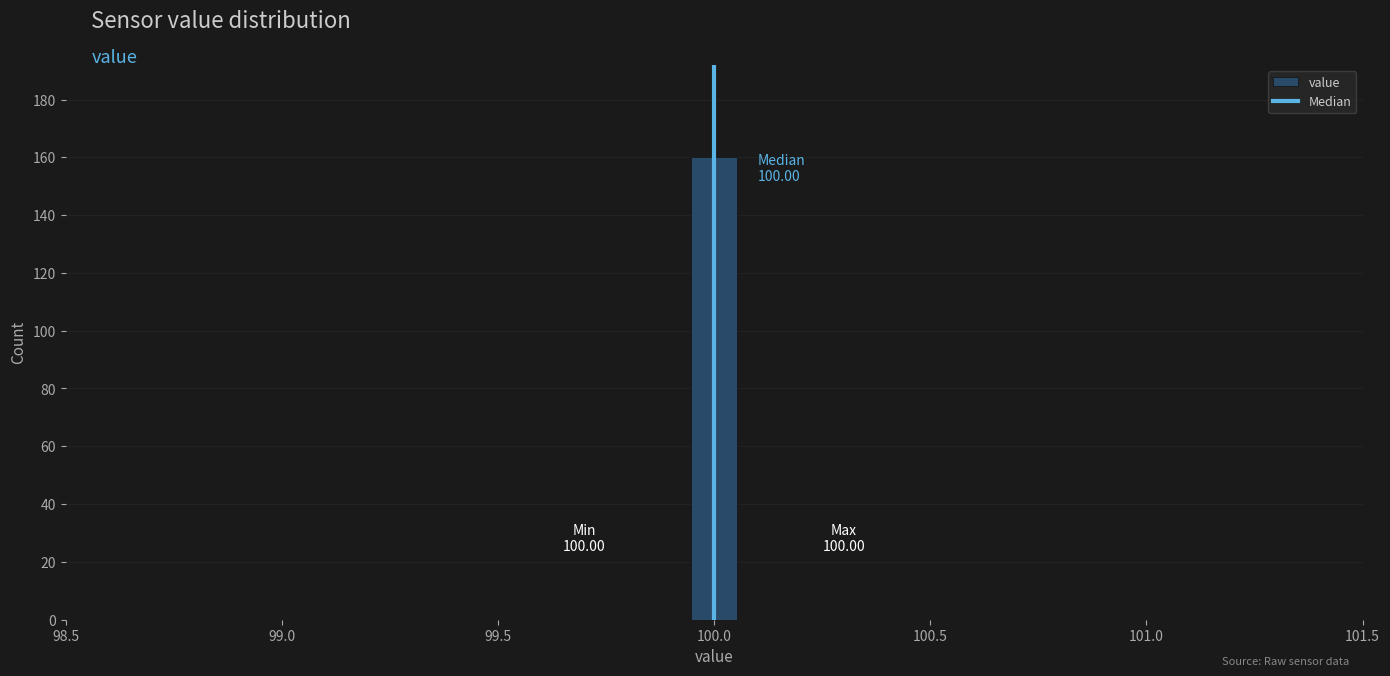

Around what value on the x-axis is the tallest bar? Give the approximate position of its centre, as read against the axis.

100.00